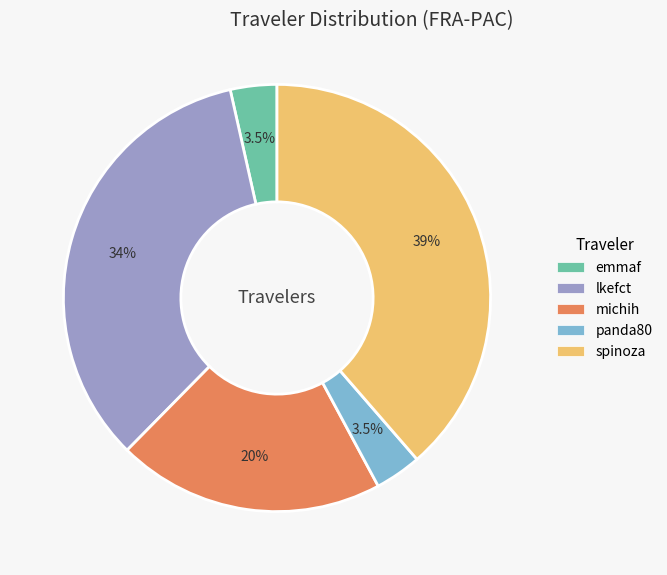

To the nearest percent, what is the difference between the lkefct and spinoza slice percentages?

5%